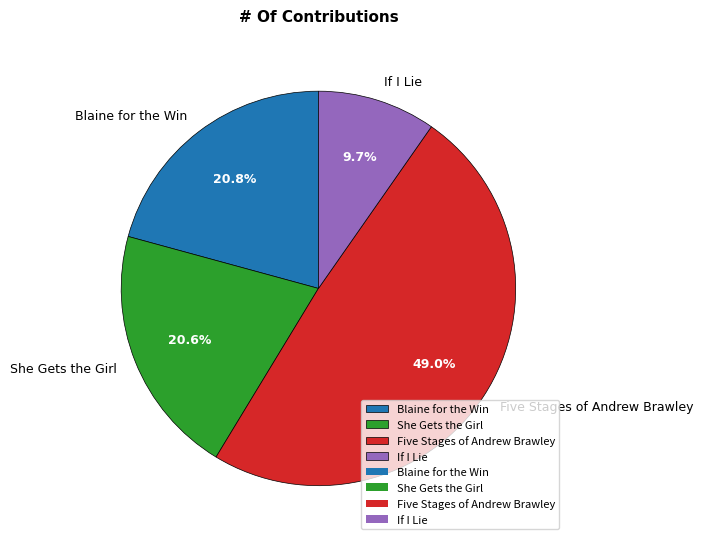

What percentage do Blaine for the Win and Five Stages of Andrew Brawley together represent?

69.7%